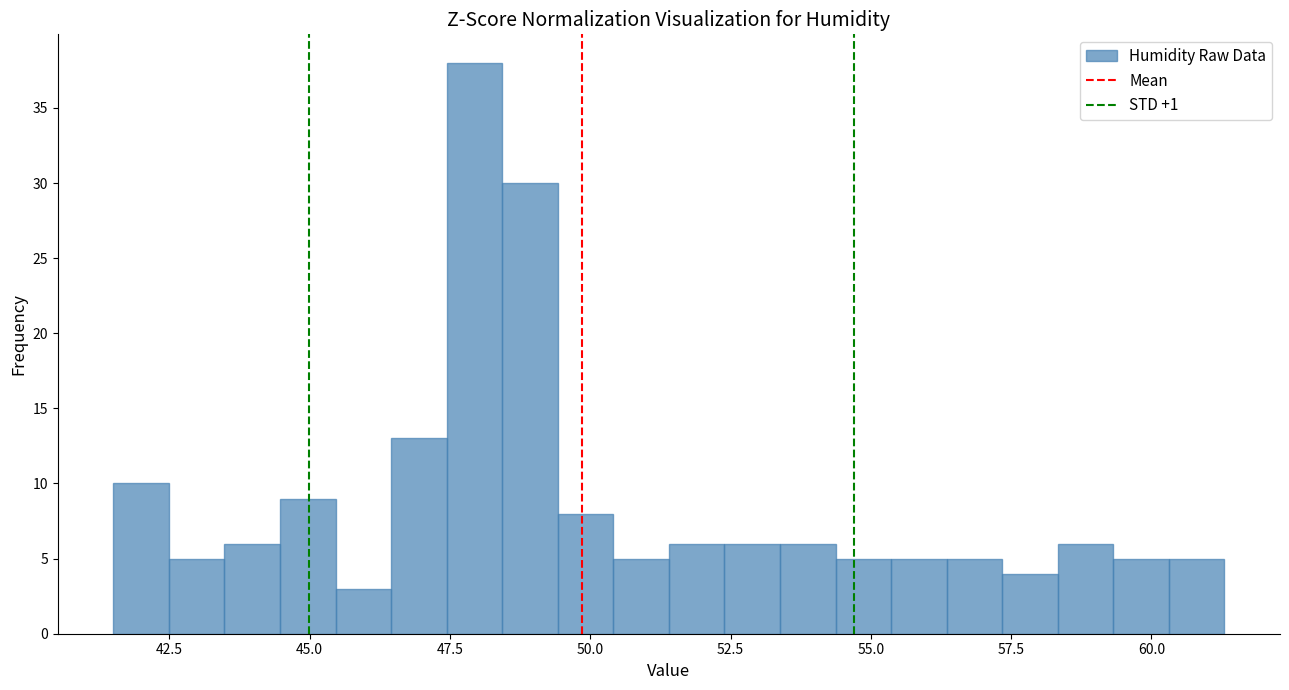

Read against the x-axis, roughly where is the centre of the tallest bar?

48.0